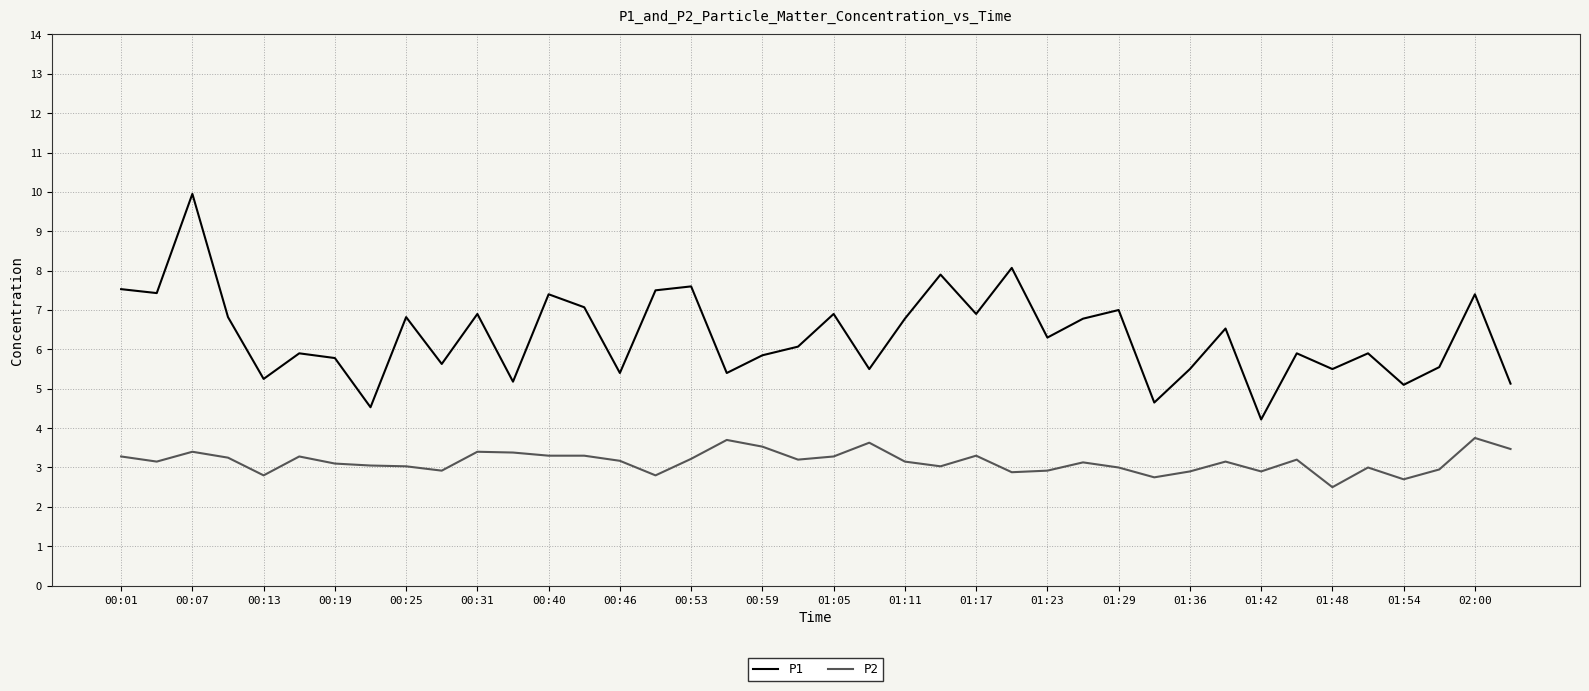

What are all the series names shown in the legend?

P1, P2